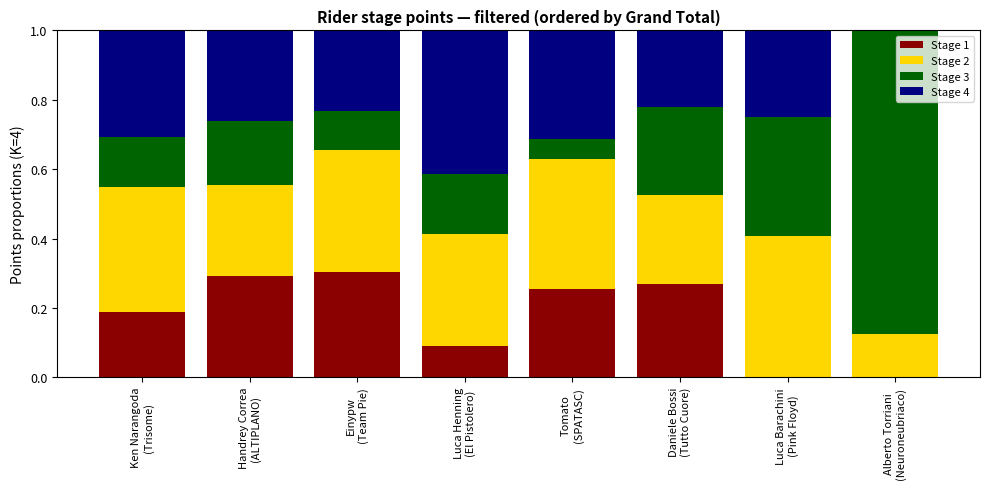

What are all the series names shown in the legend?

Stage 1, Stage 2, Stage 3, Stage 4